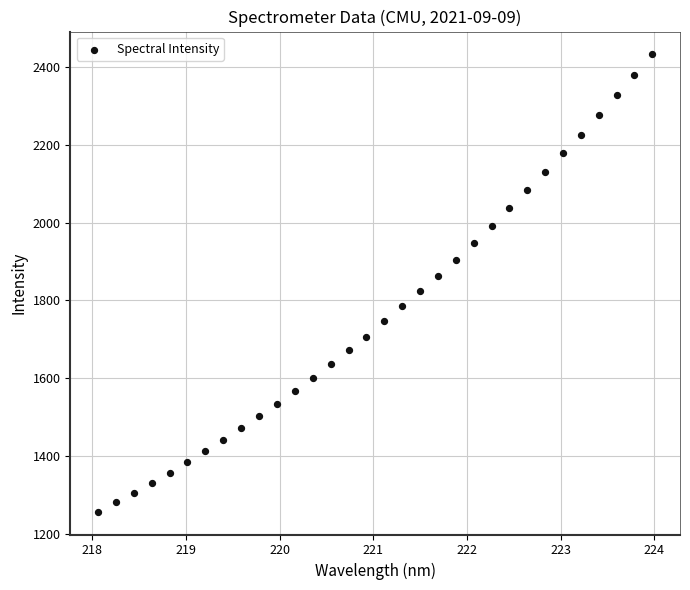

What is the range of Y values (max minus min)?

1175.5